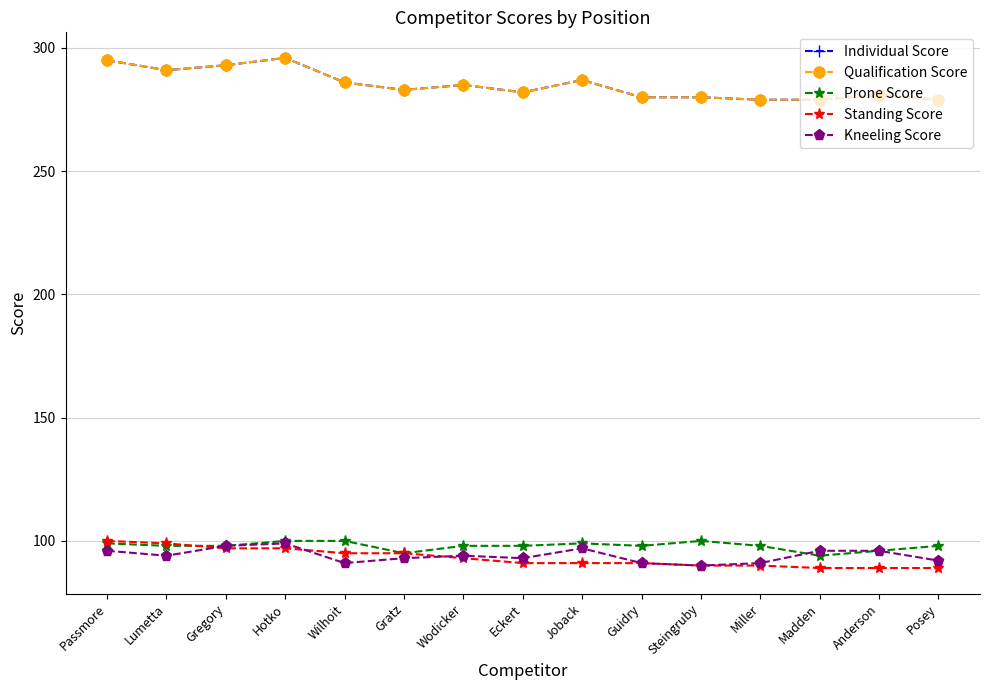

What is the smallest value displayed?

89